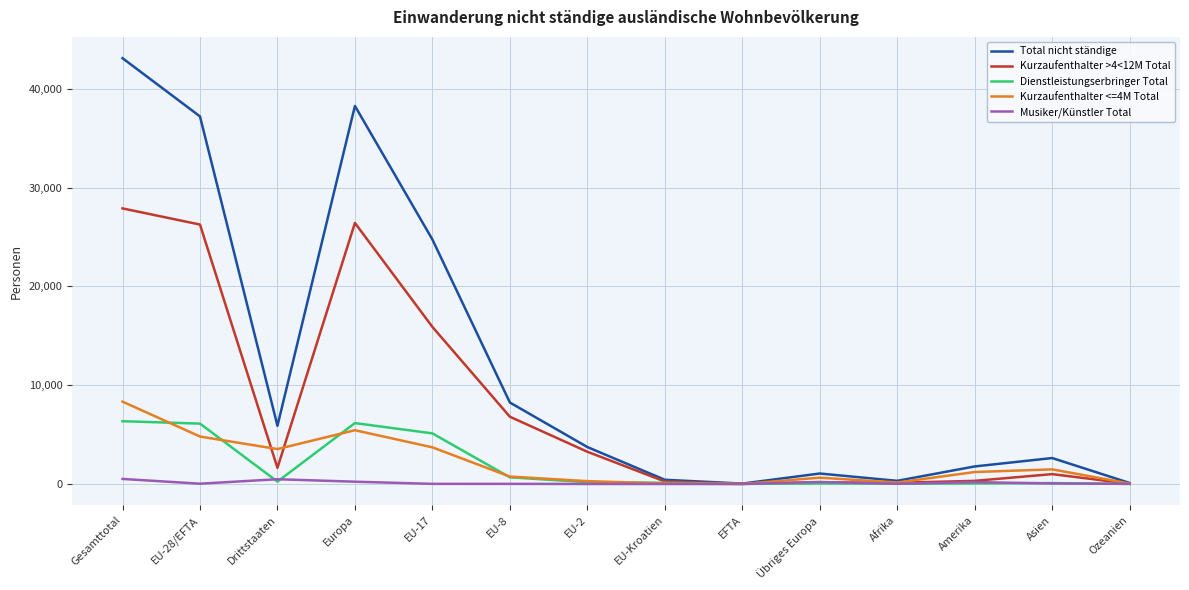

Rank the series by their maximum value, from lowest to highest.

Musiker/Künstler Total, Dienstleistungserbringer Total, Kurzaufenthalter <=4M Total, Kurzaufenthalter >4<12M Total, Total nicht ständige